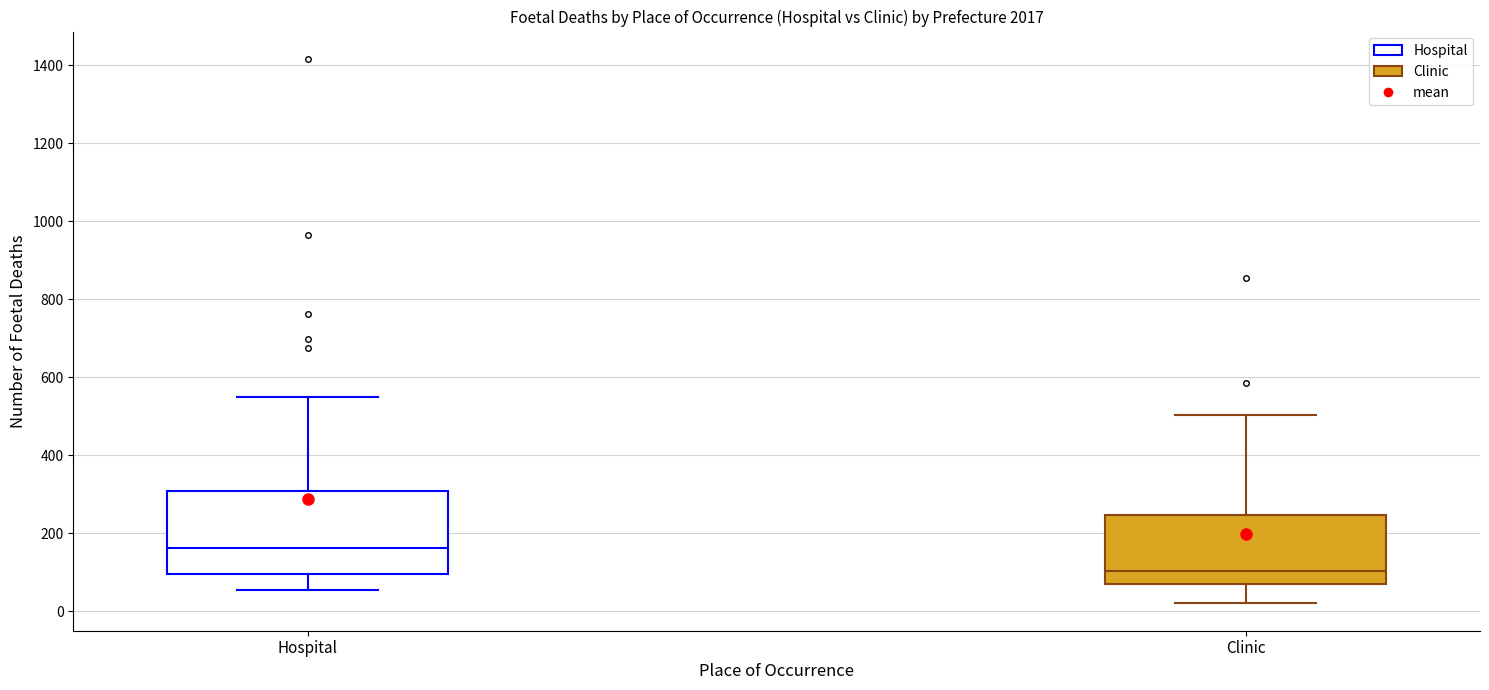

Where does the lower whisker of the box for Hospital end on the y-axis? The values are not printed on the chart, so give them approximately, as read against the axis.

60